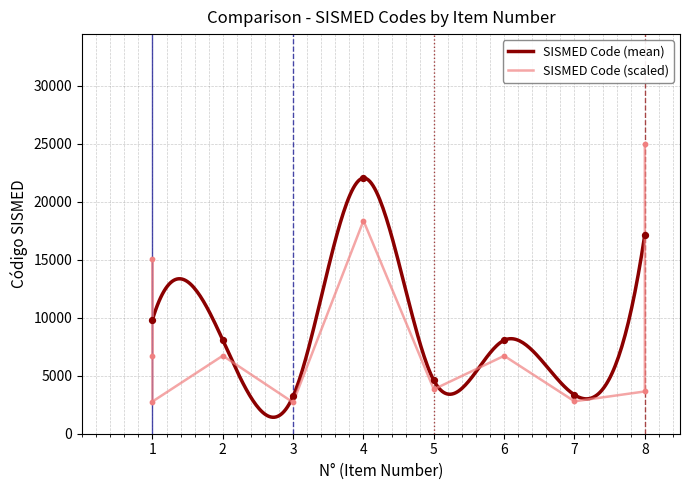

What is the ratio of the value at 4 to the value at 5?

4.8